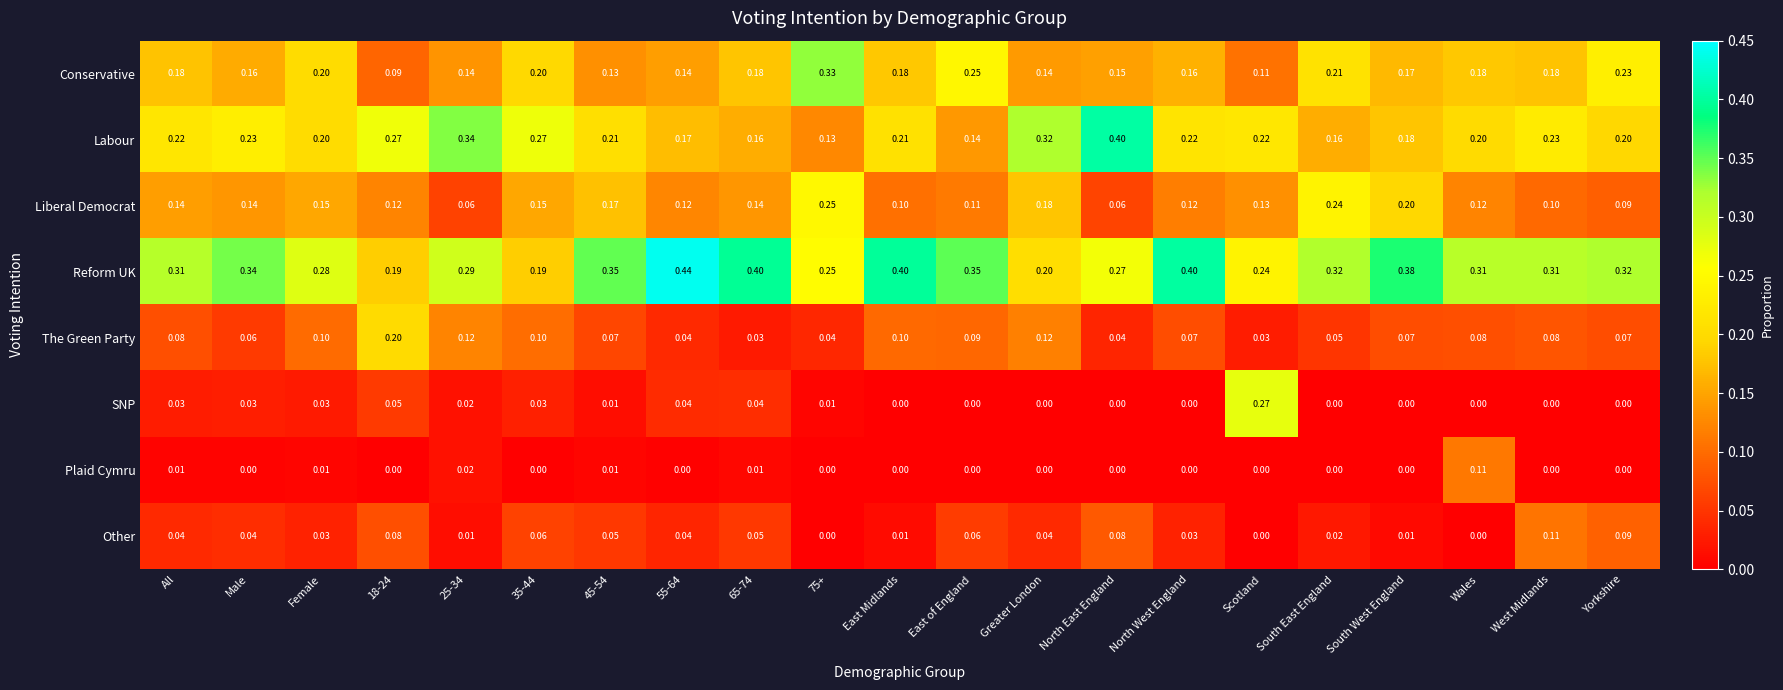

Which series has the largest total across all categories?

Reform UK